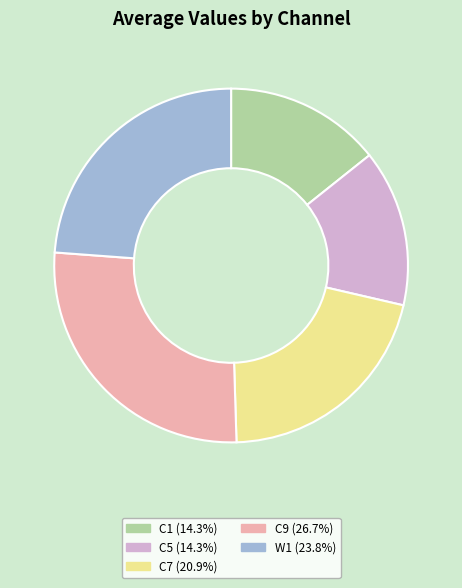

How many slices are in this pie chart?

5